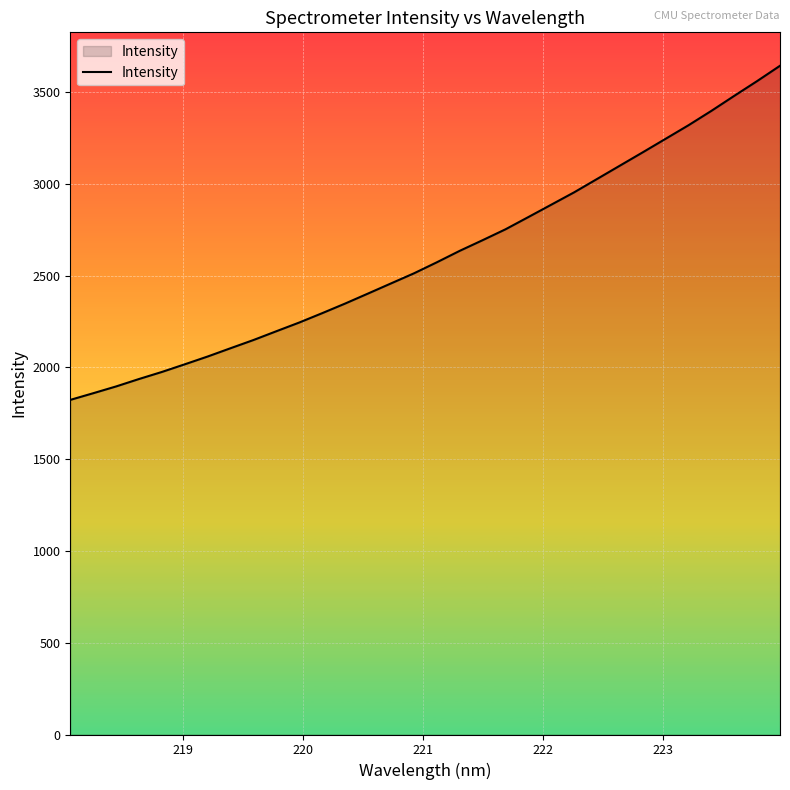

What is the difference between the maximum and minimum values?

1819.8